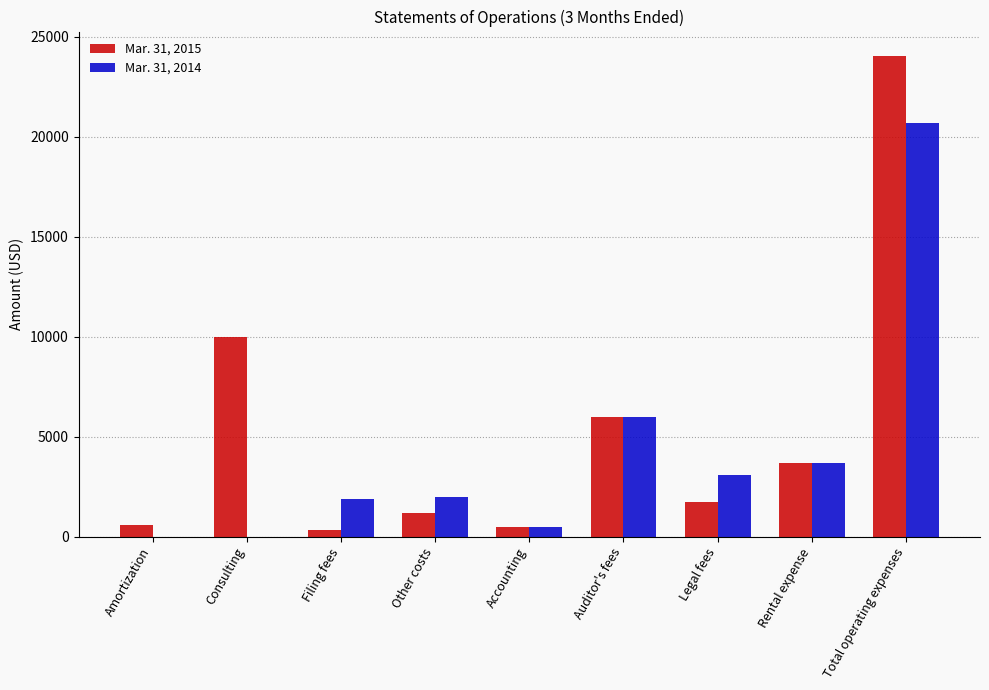

What are all the series names shown in the legend?

Mar. 31, 2015, Mar. 31, 2014